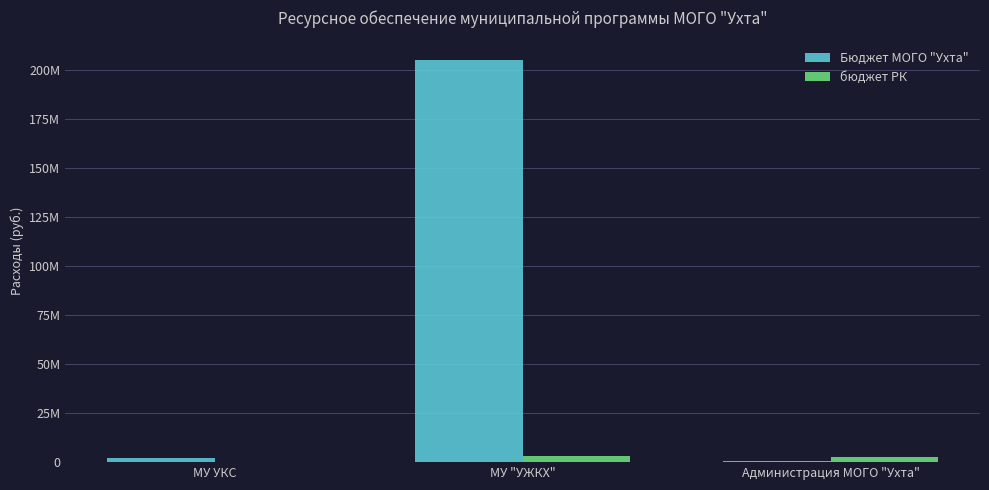

At how many categories does at least one series exceed 161349427?

1